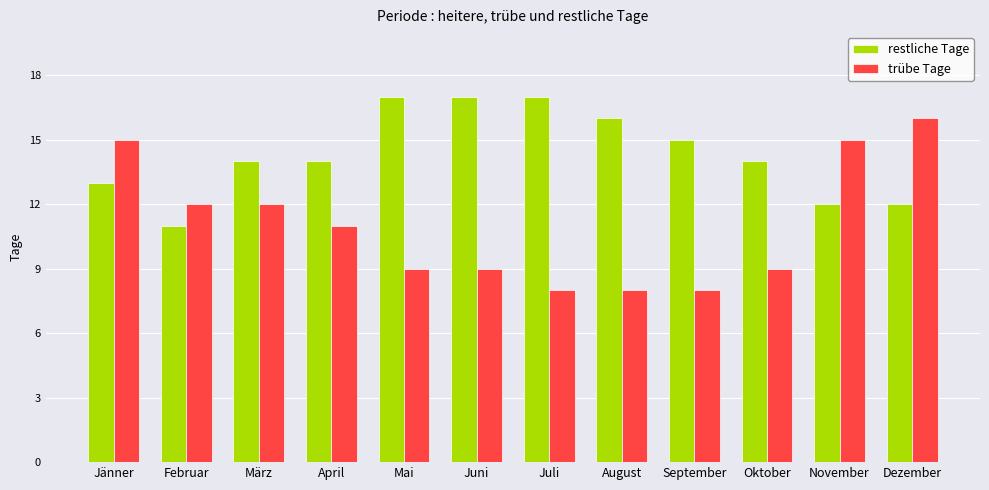

List the series in order of their overall mean, lowest first.

trübe Tage, restliche Tage